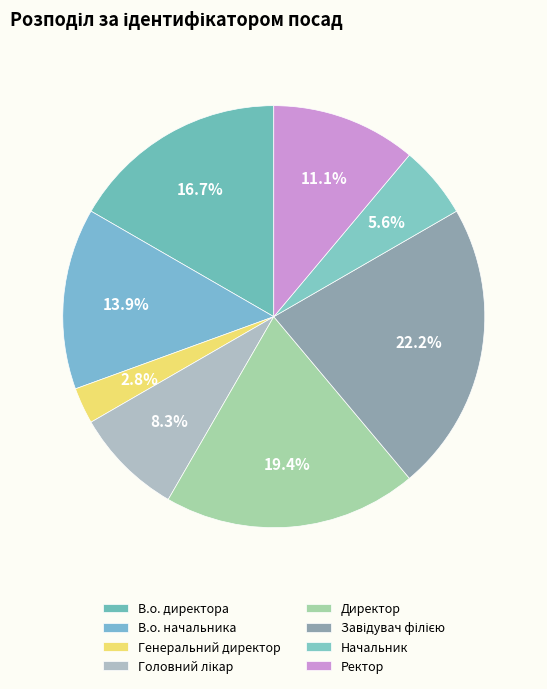

To the nearest percent, what is the difference between the Головний лікар and Начальник slice percentages?

3%